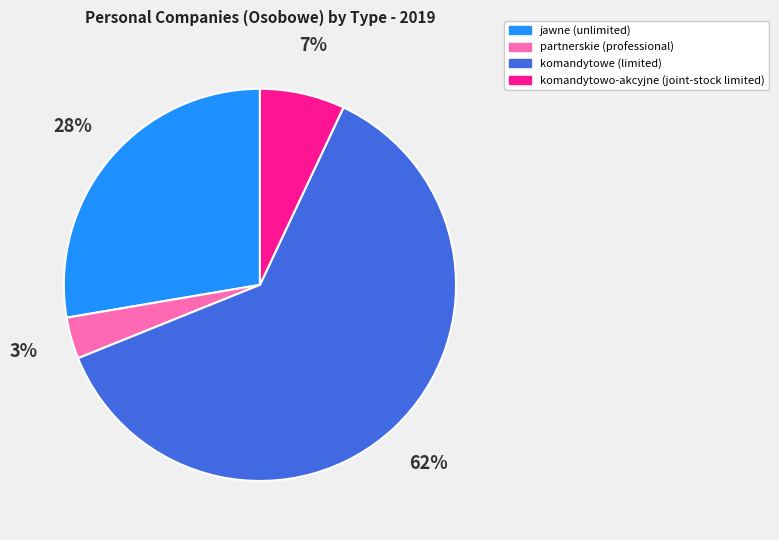

How many slices are in this pie chart?

4